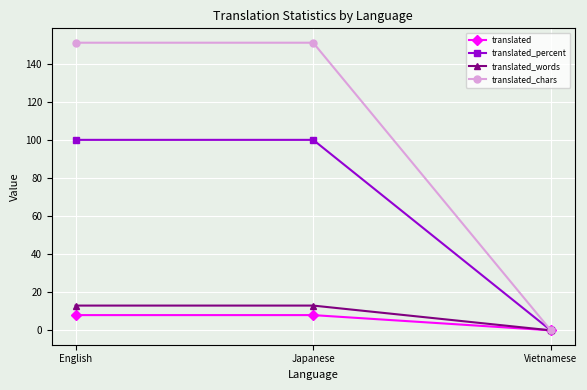

Reading left to right, transcribe all the data shown in this chart.

translated: English=8	Japanese=8	Vietnamese=0
translated_percent: English=100	Japanese=100	Vietnamese=0
translated_words: English=13	Japanese=13	Vietnamese=0
translated_chars: English=151	Japanese=151	Vietnamese=0